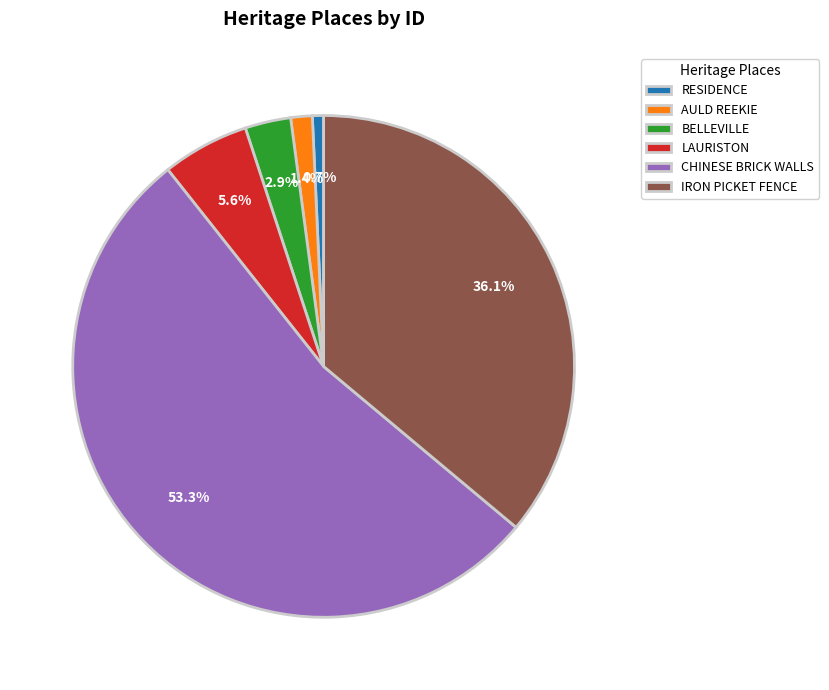

To the nearest percent, what is the difference between the largest and smallest slice percentages?

53%